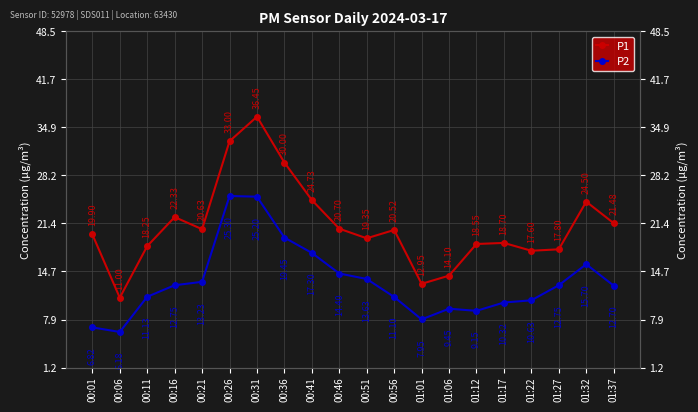

What is the label of the 18th point from the right?

00:11